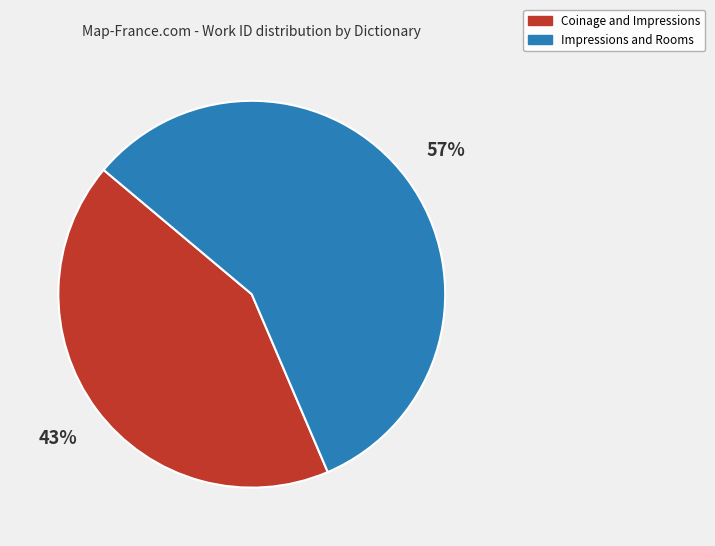

To the nearest percent, what is the average slice percentage?

50%